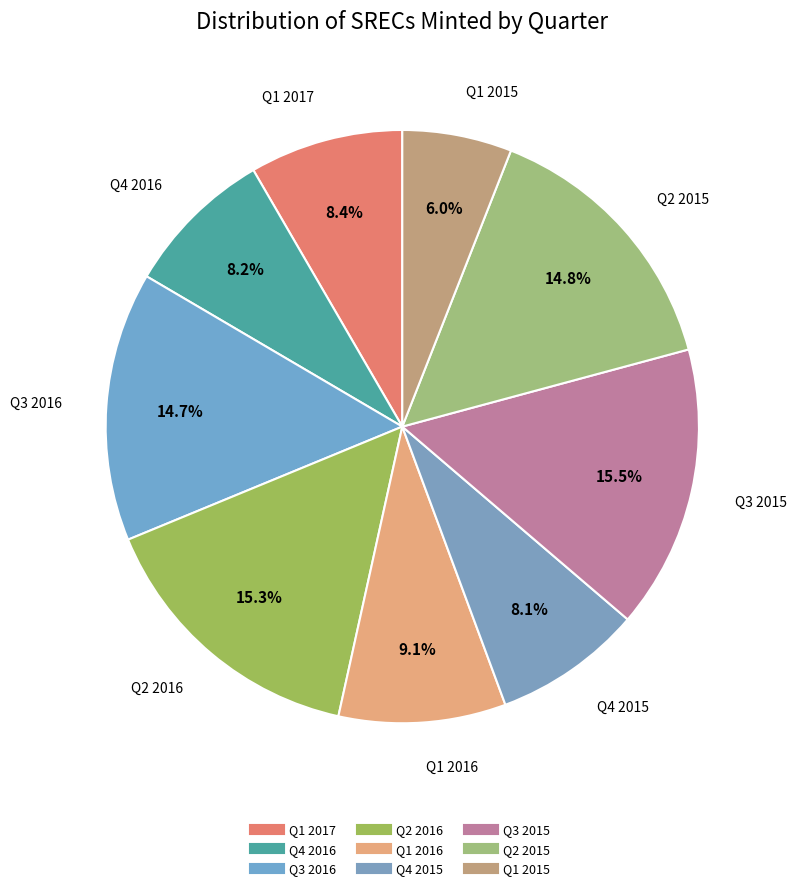

How many segments does this pie chart have?

9